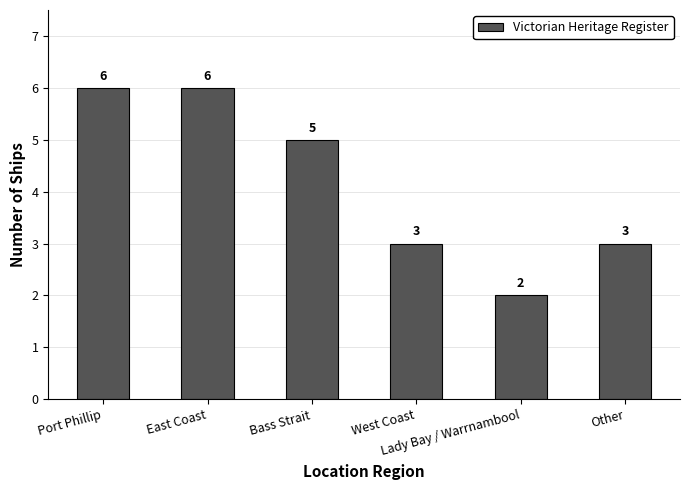

How many distinct data groups are displayed?

1